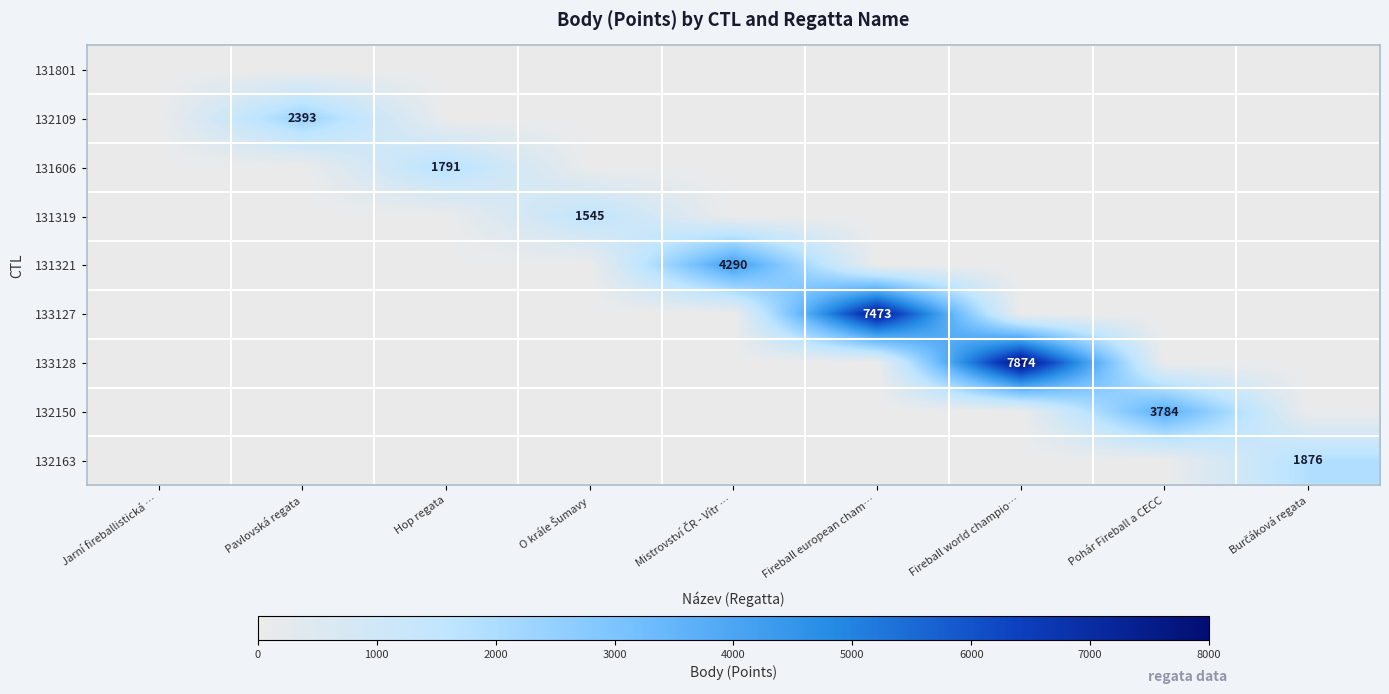

What is the spread (max minus min) of values at Burčáková regata?

1876